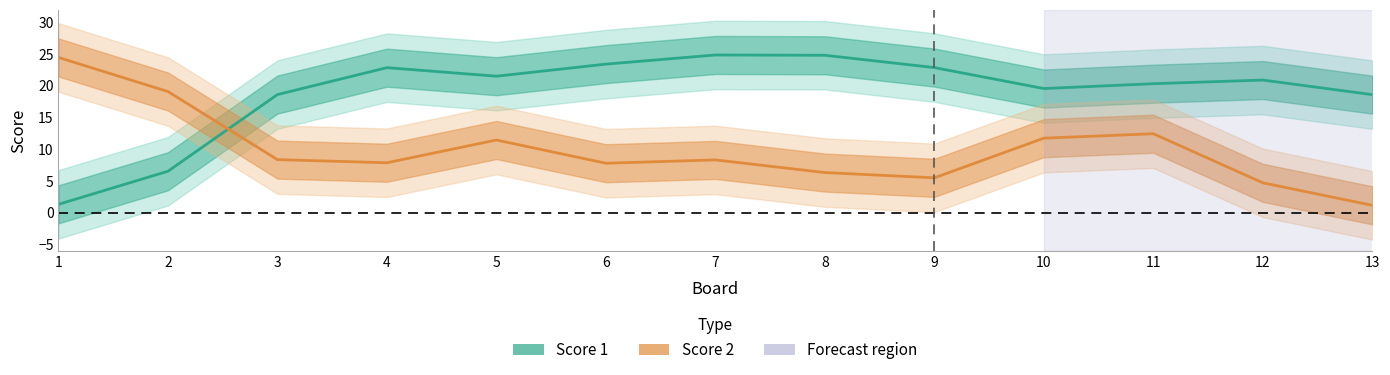

At which category does Score 2 reach its first local valley?

4